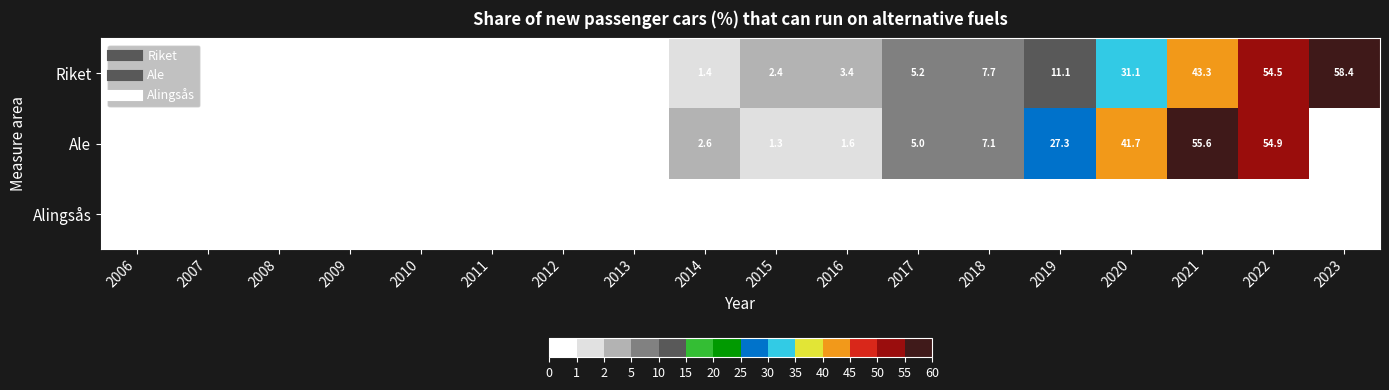

Which category has the highest value in the Riket series?

2023